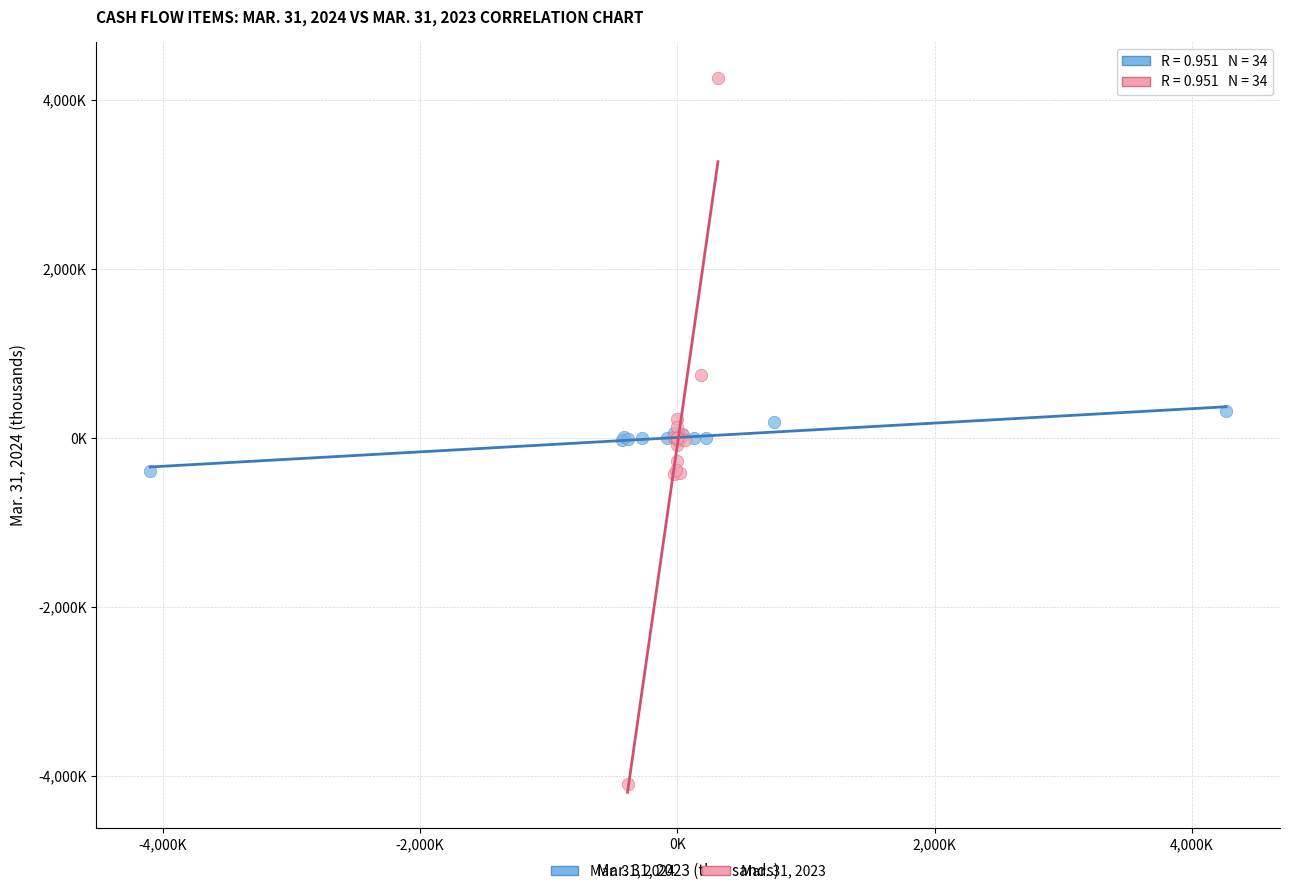

Which series reaches the maximum Y coordinate?

Mar. 31, 2023